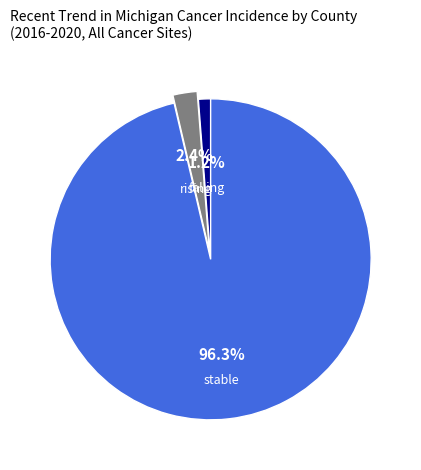

To the nearest percent, what is the difference between the largest and smallest slice percentages?

95%